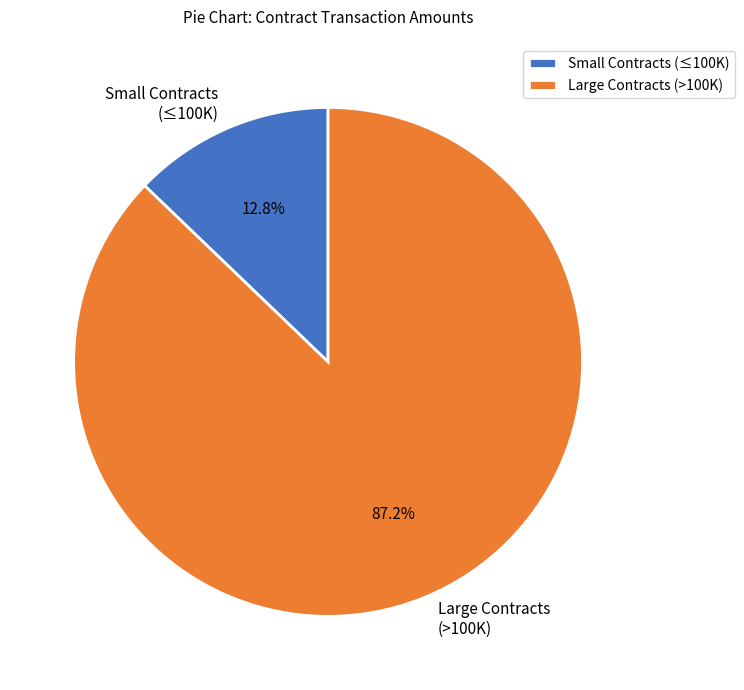

Between Large Contracts (>100K) and Small Contracts (≤100K), which is larger?

Large Contracts (>100K)